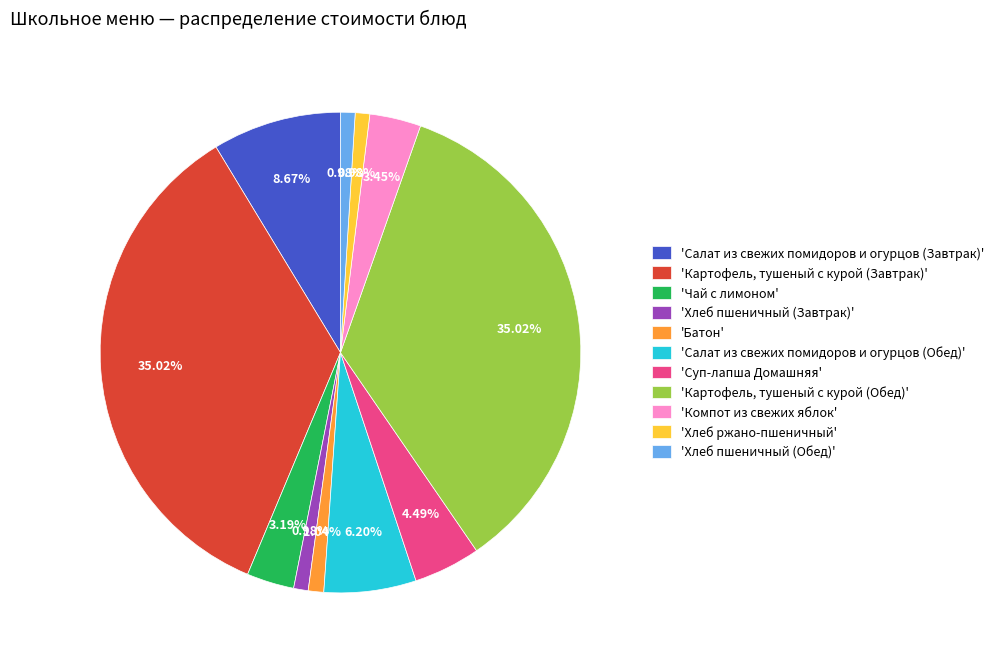

What is the ratio of the value at 'Чай с лимоном' to the value at 'Батон'?

3.1